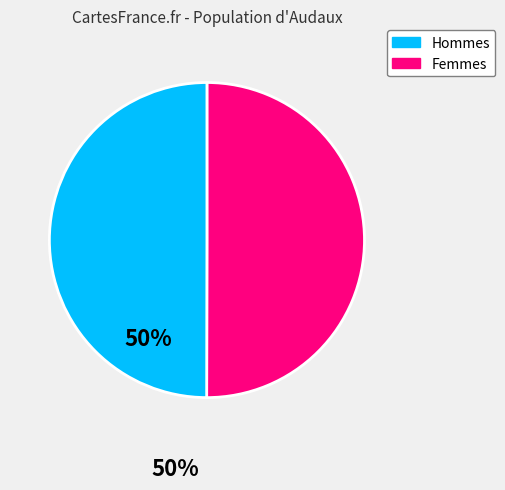

Count the number of slices in the pie.

2